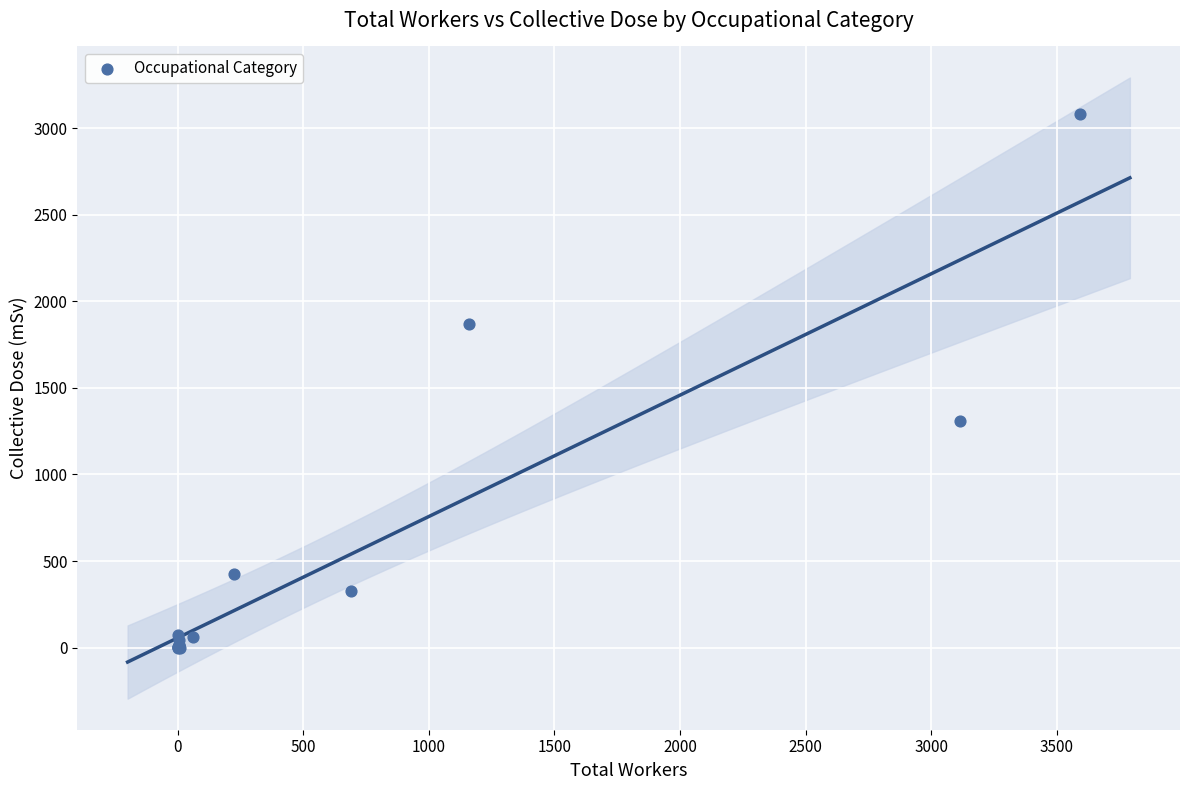

What Y value in the scatter plot is closest to 1542?

1311.3